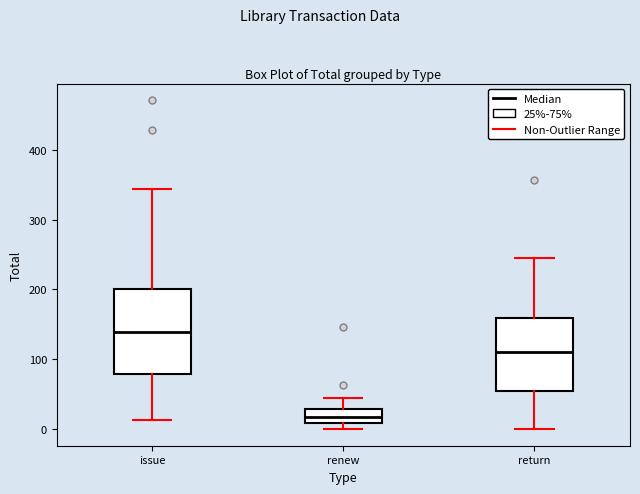

Reading left to right, transcribe this box plot: for each box, give where its median line is, the range the box spans, and where its two whiskers end, as read against the y-axis. The values are not printed on the chart, so give them approximately, as read against the axis.

issue: median 140, box 80 to 200, whiskers 10 to 340
renew: median 20, box 10 to 30, whiskers 0 to 50
return: median 110, box 60 to 160, whiskers 0 to 250